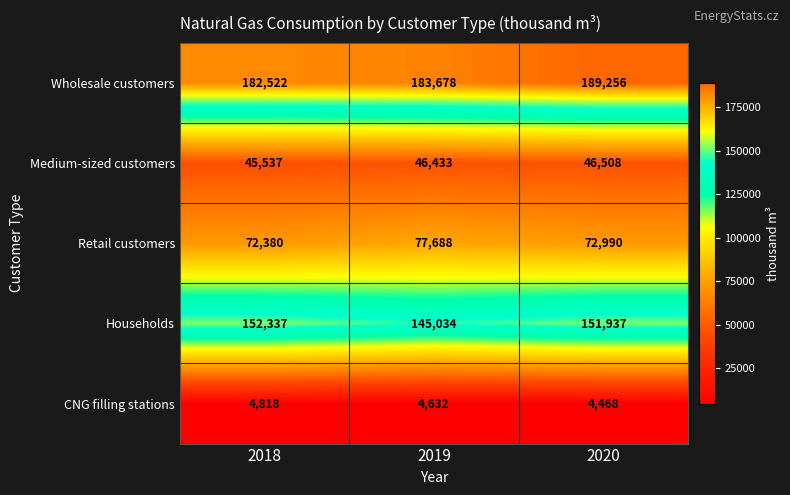

Where is Retail customers nearest to the value 75034?

2020